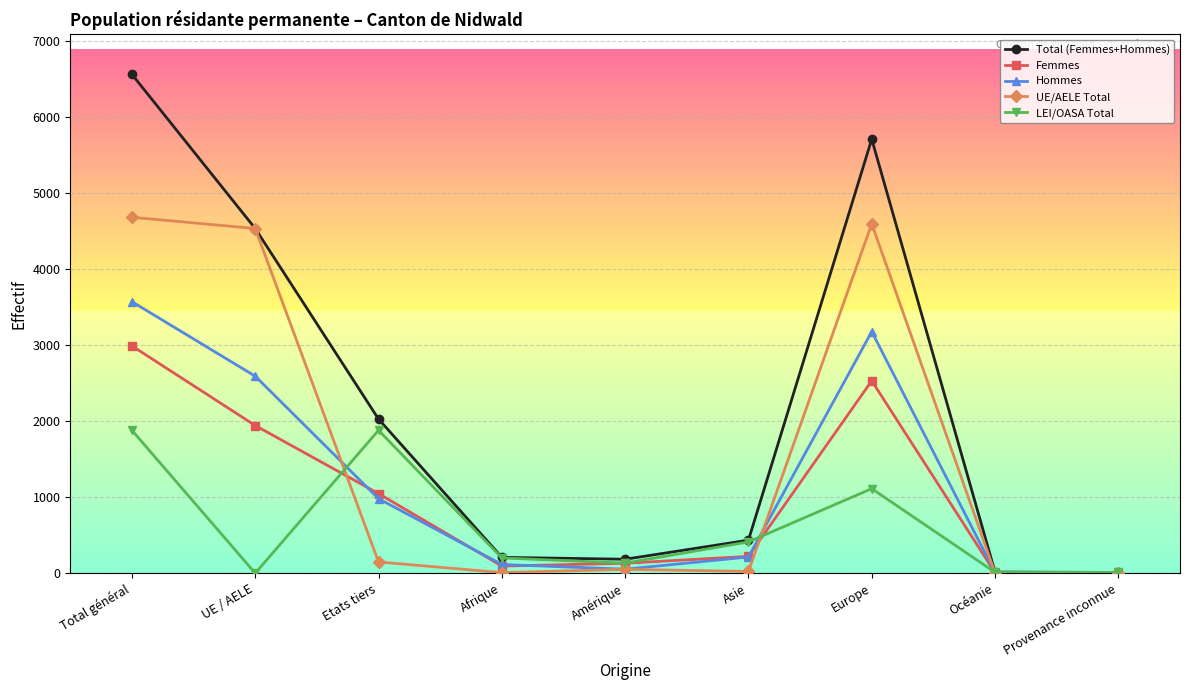

At how many categories does at least one series exceed 2651?

3